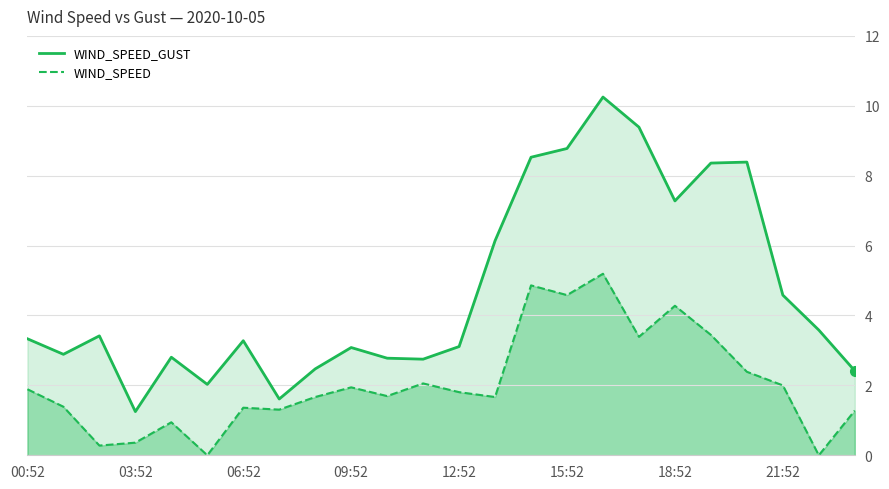

Rank the series by their maximum value, from highest to lowest.

WIND_SPEED_GUST, WIND_SPEED